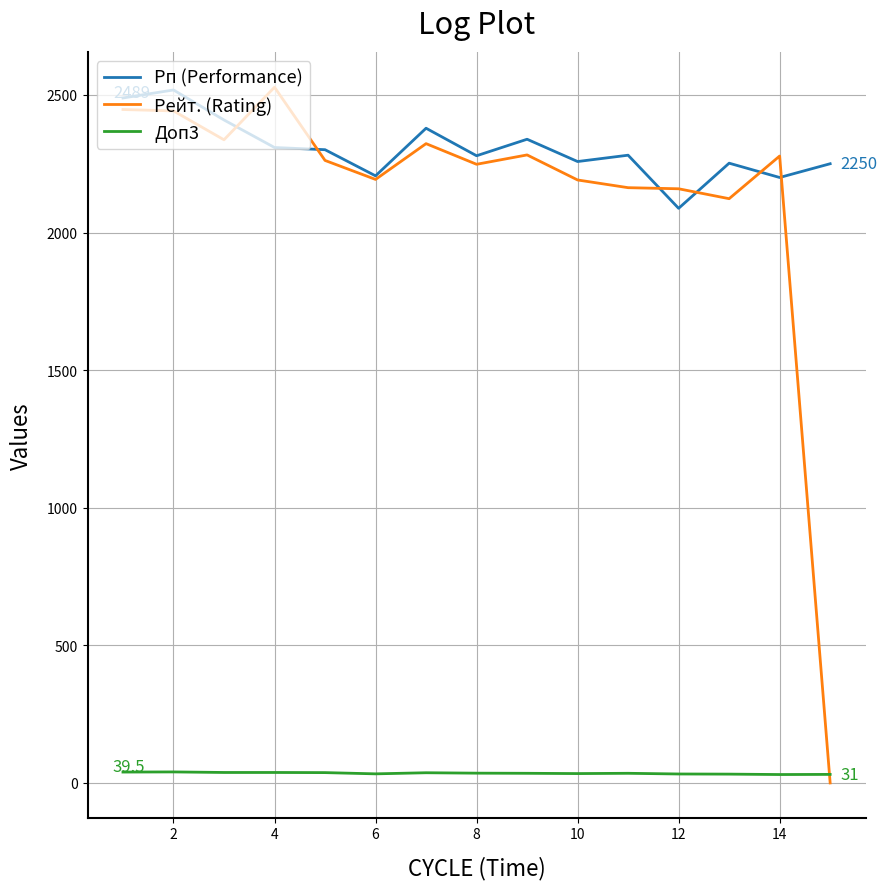

True or false: Доп3 and Рп (Performance) intersect in this chart.

False